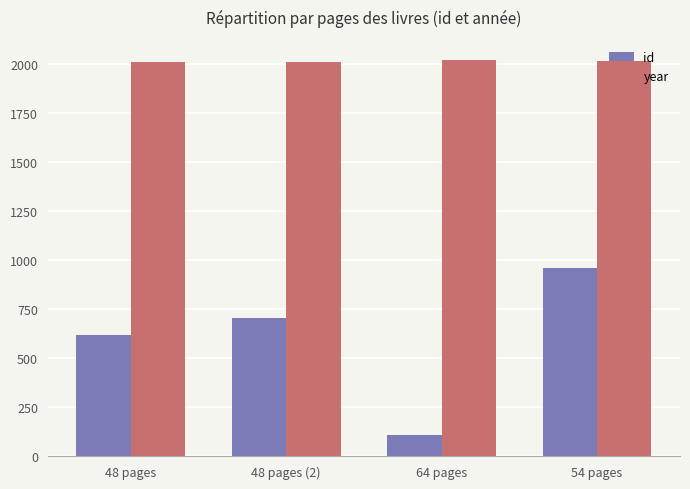

What is the difference between the maximum and minimum values in the id series?

851